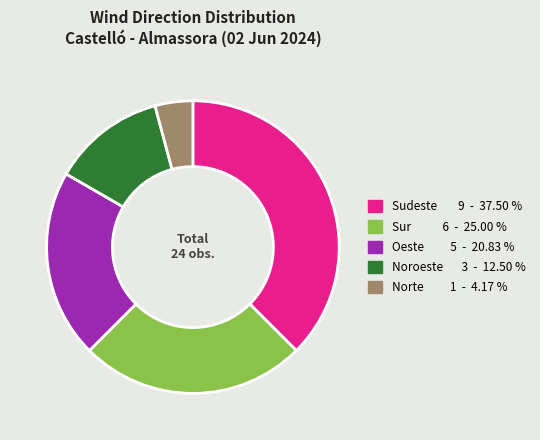

Count the number of slices in the pie.

5